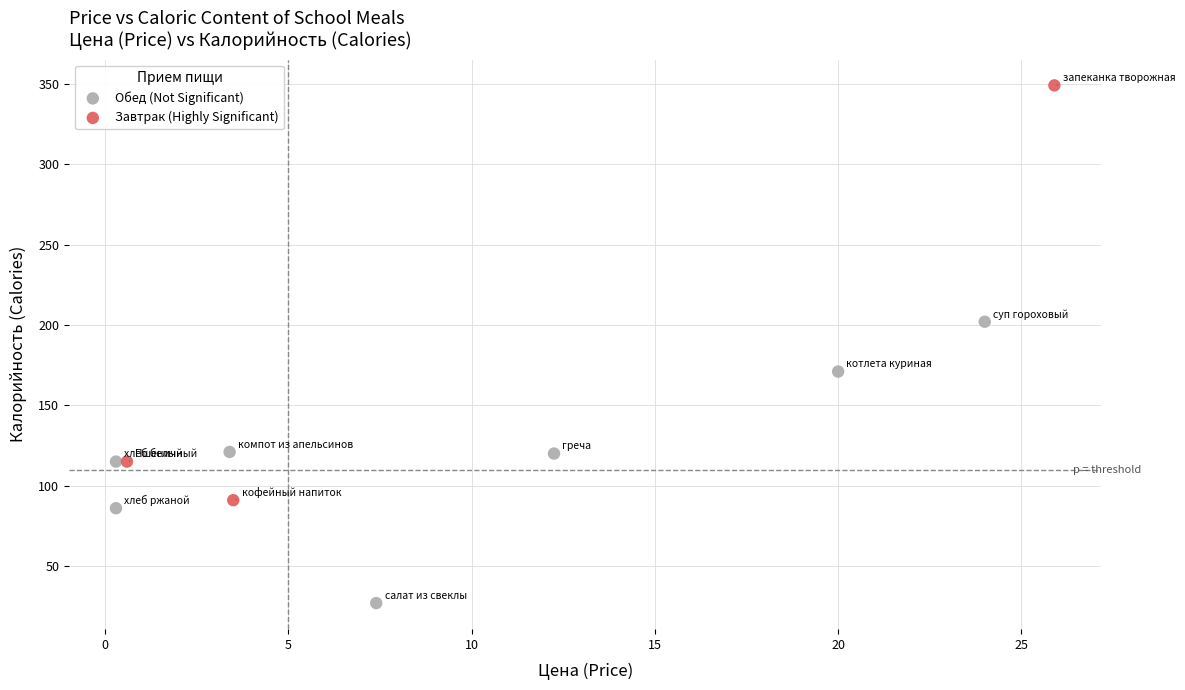

Which series contains the lowest Y value?

Обед (Not Significant)